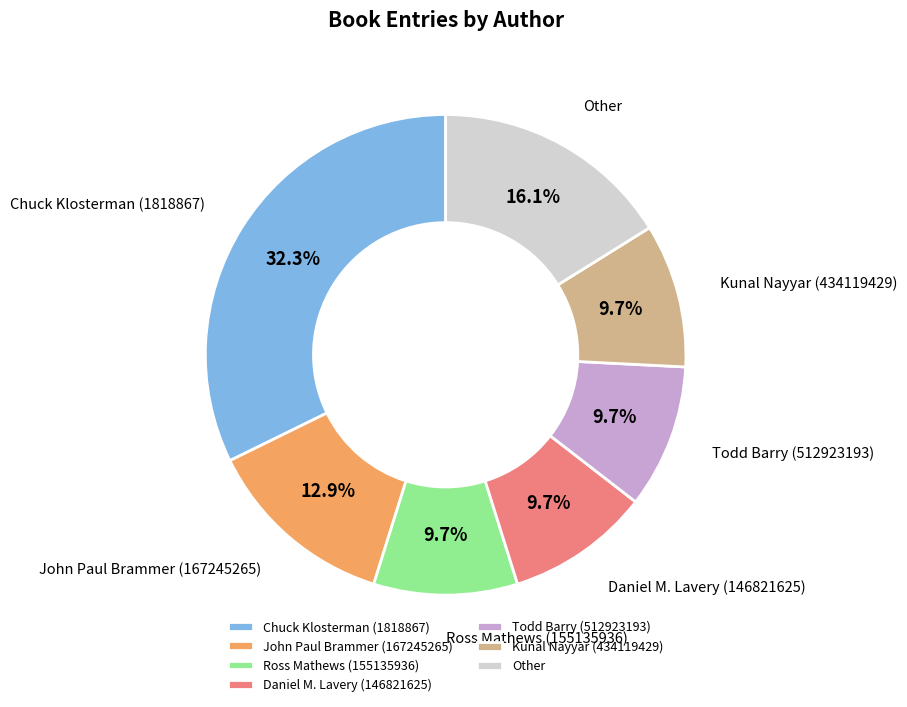

To the nearest percent, what is the difference between the Kunal Nayyar (434119429) and John Paul Brammer (167245265) slice percentages?

3%